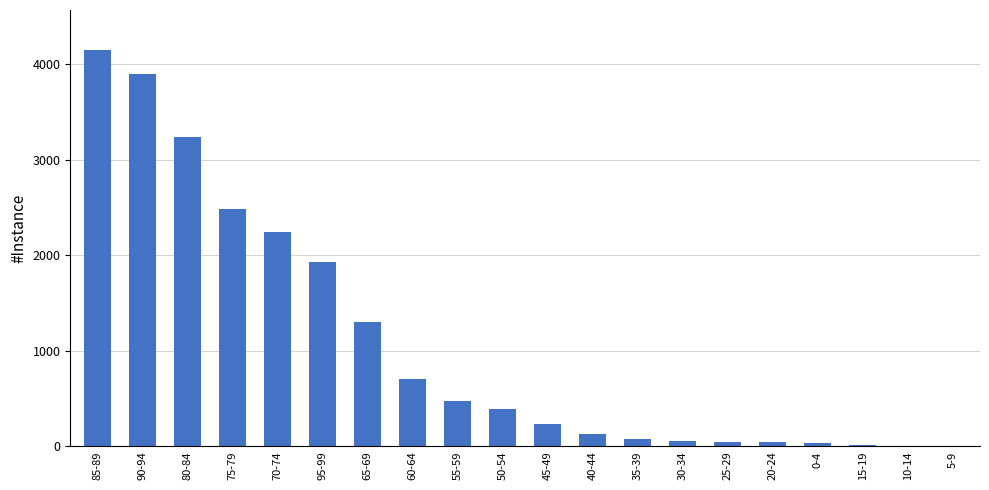

What is the greatest value displayed?

4151